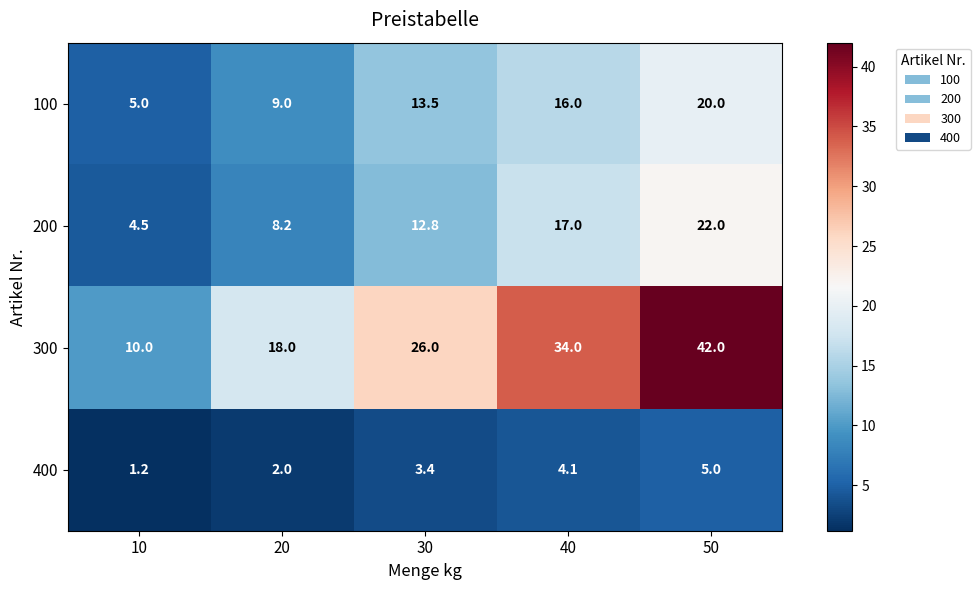

What is the spread (max minus min) of values at 40?

29.9